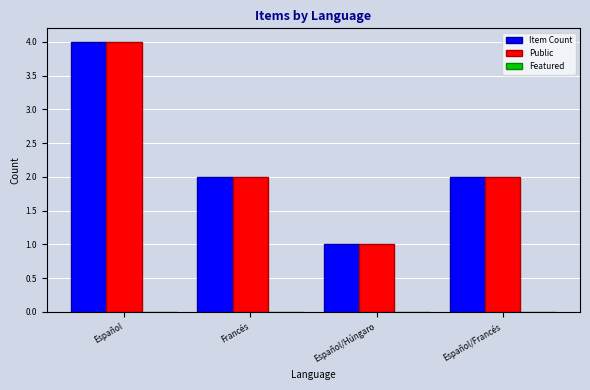

Count the Public values in the range 2 to 4.

3